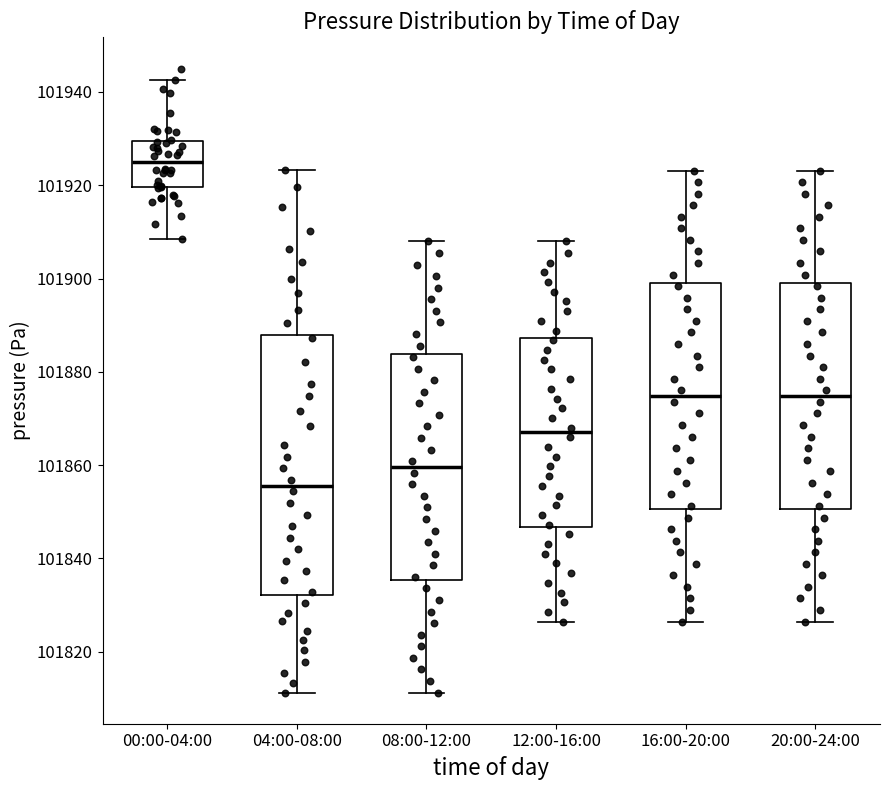

Where does the median line of the box for 00:00-04:00 sit on the y-axis? The values are not printed on the chart, so give them approximately, as read against the axis.

101924